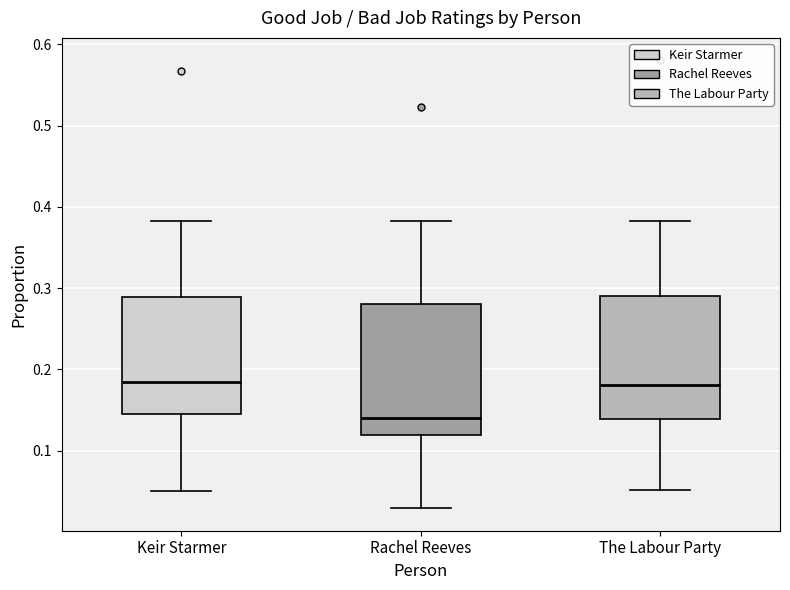

Comparing the boxes themselves (not the whiskers), which one is the tallest?

Rachel Reeves